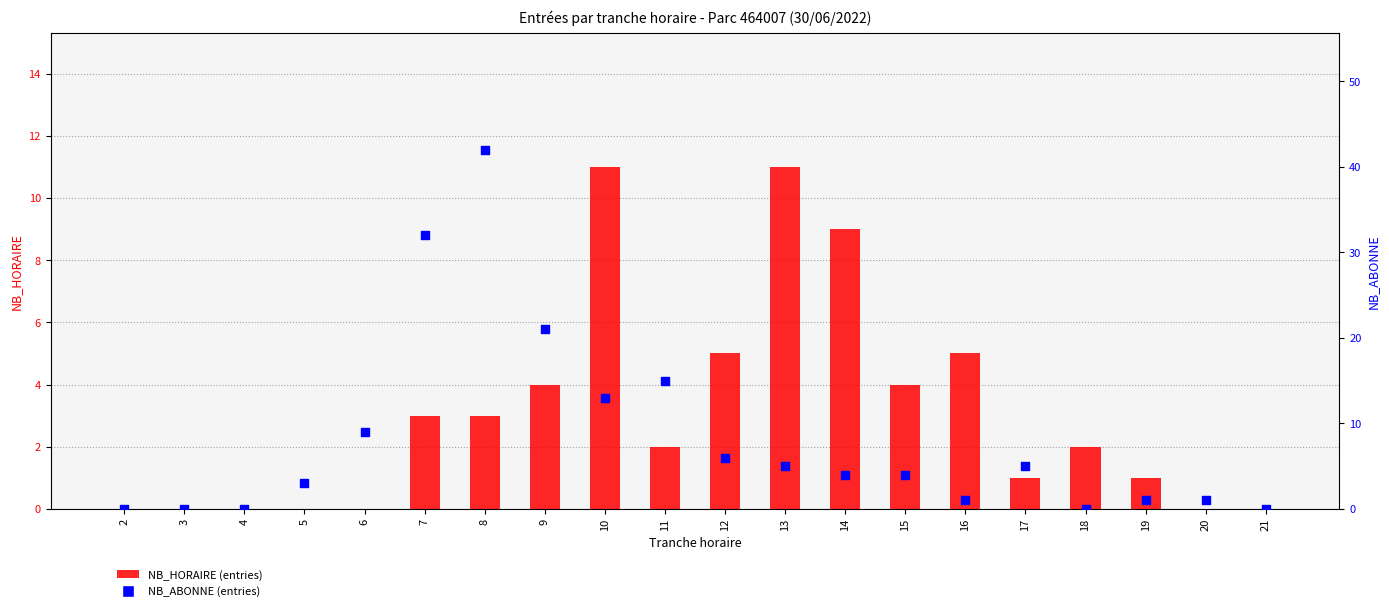

At how many categories does at least one series exceed 9?

6